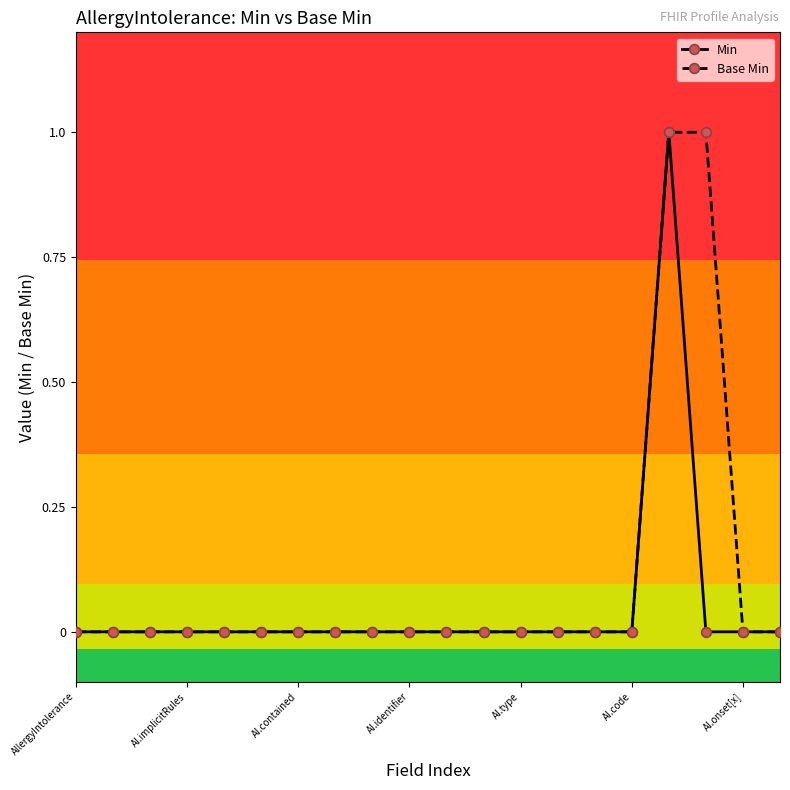

What is the maximum value for Min?

1